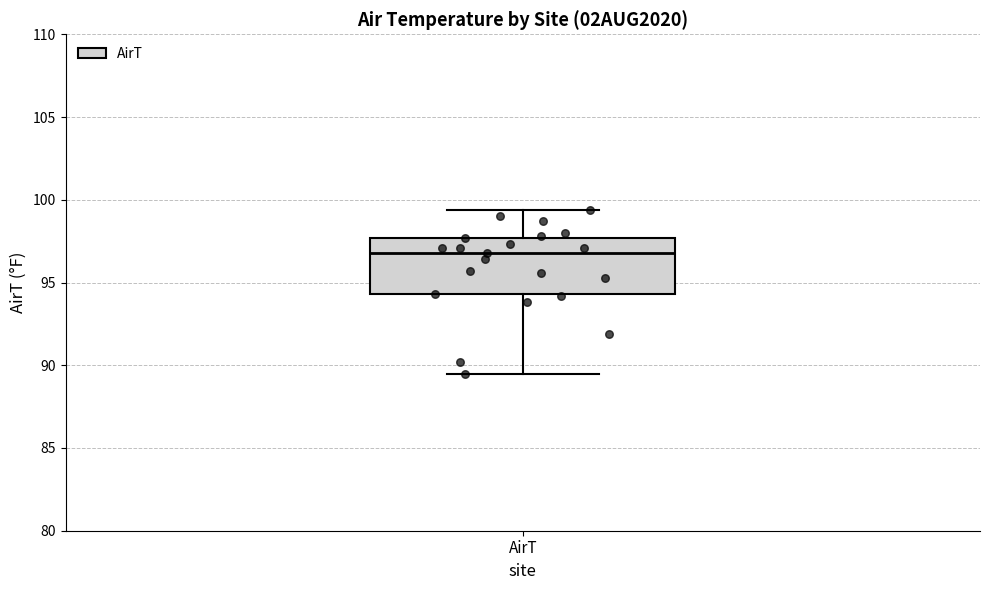

Read this box plot against the y-axis: the position of the median line, the range covered by the box, and the ends of both whiskers. The values are not printed on the chart, so give them approximately, as read against the axis.

median 97.0, box 94.5 to 97.5, whiskers 89.5 to 99.5